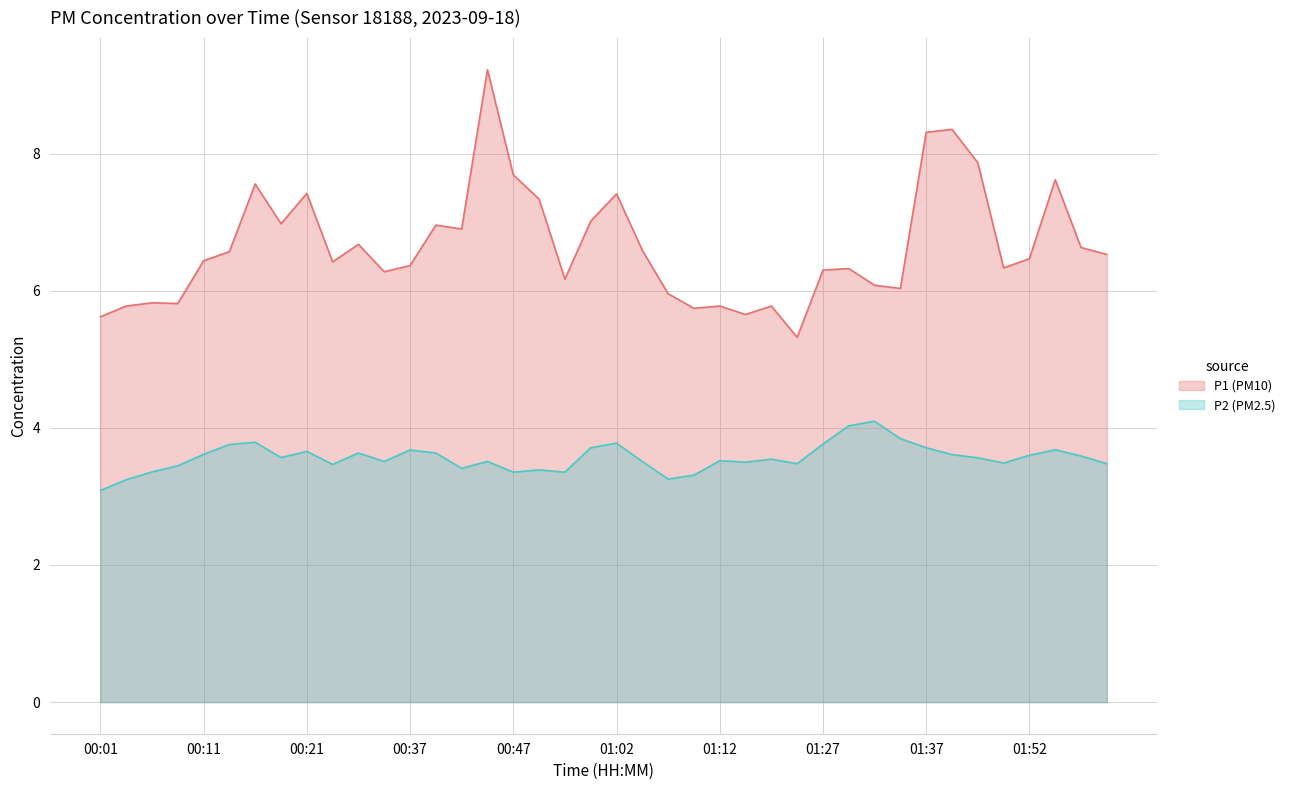

What position from the left is 01:04?

22